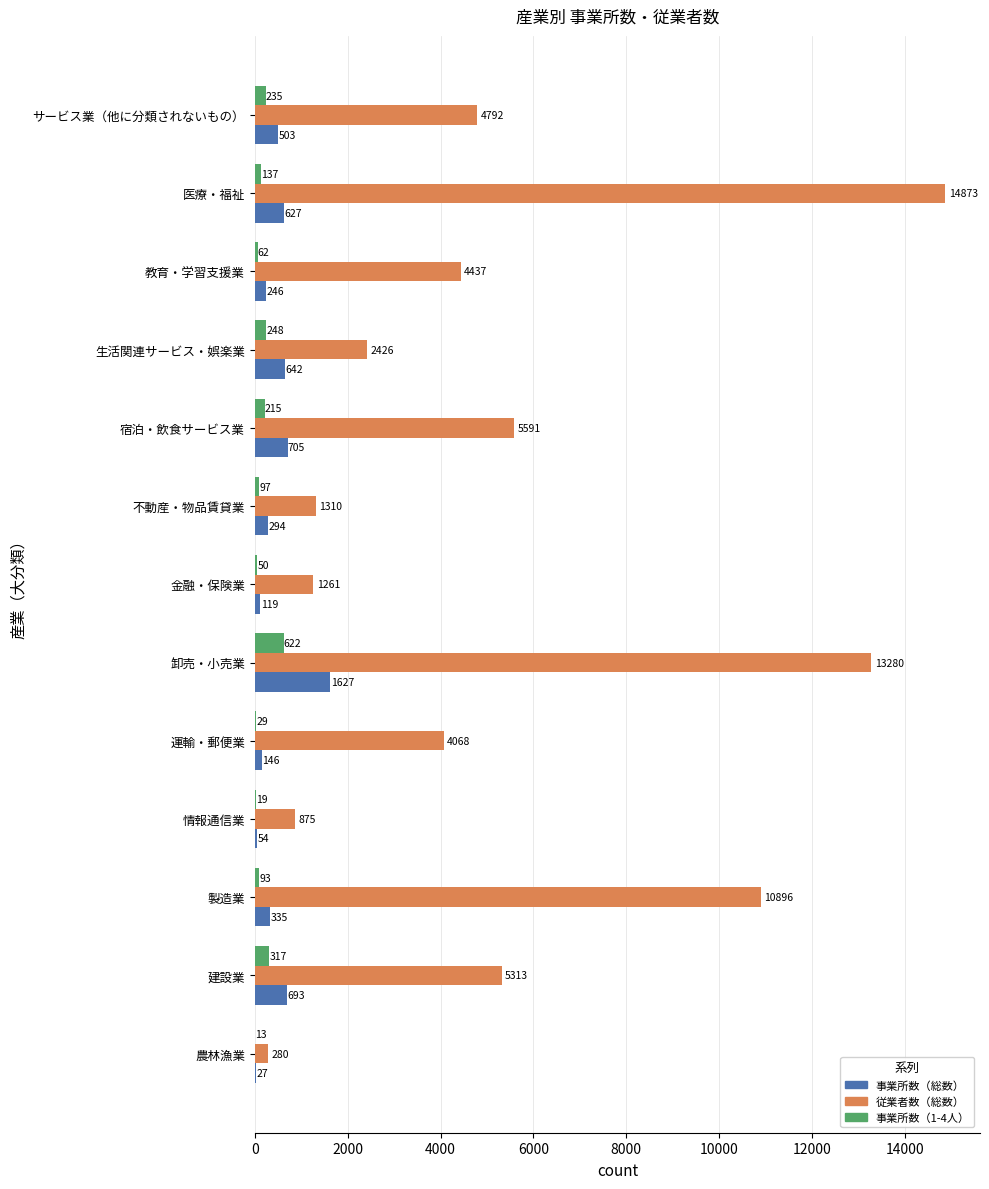

Which category has the highest value in the 事業所数（1-4人） series?

卸売・小売業